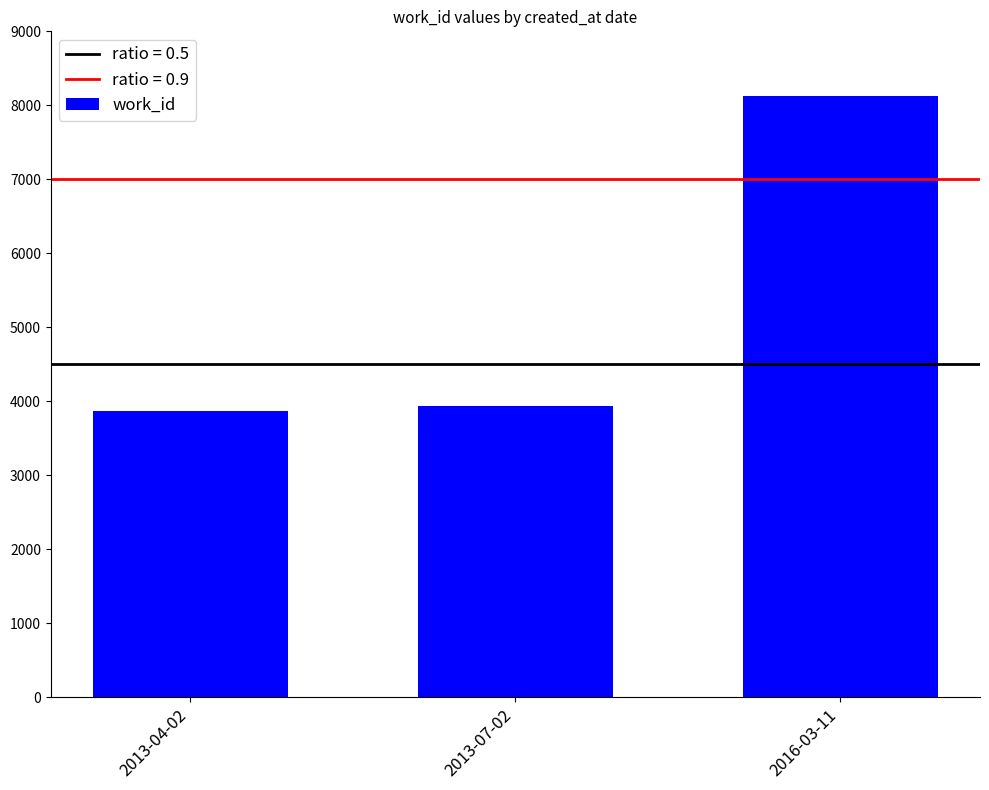

Reading right to left, list all the values displayed in this chart.

8131	3938	3866